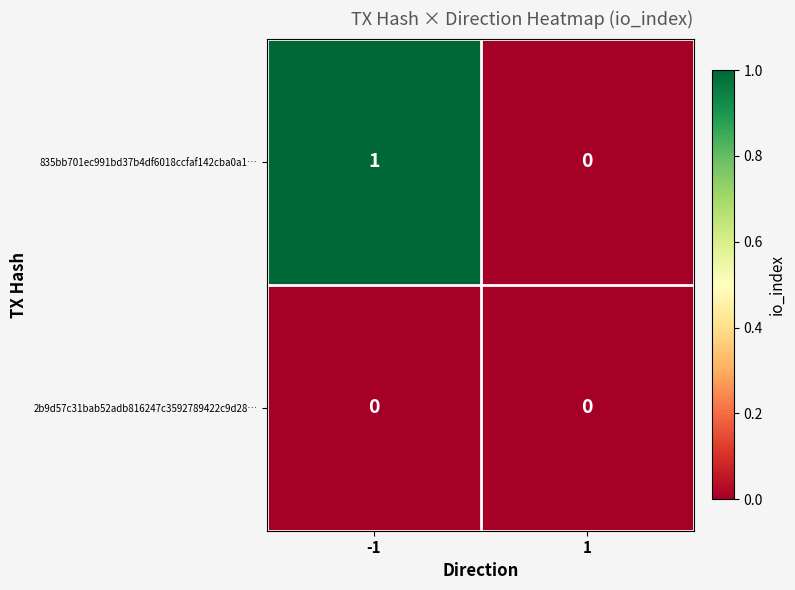

At which category is the sum across all series the highest?

-1